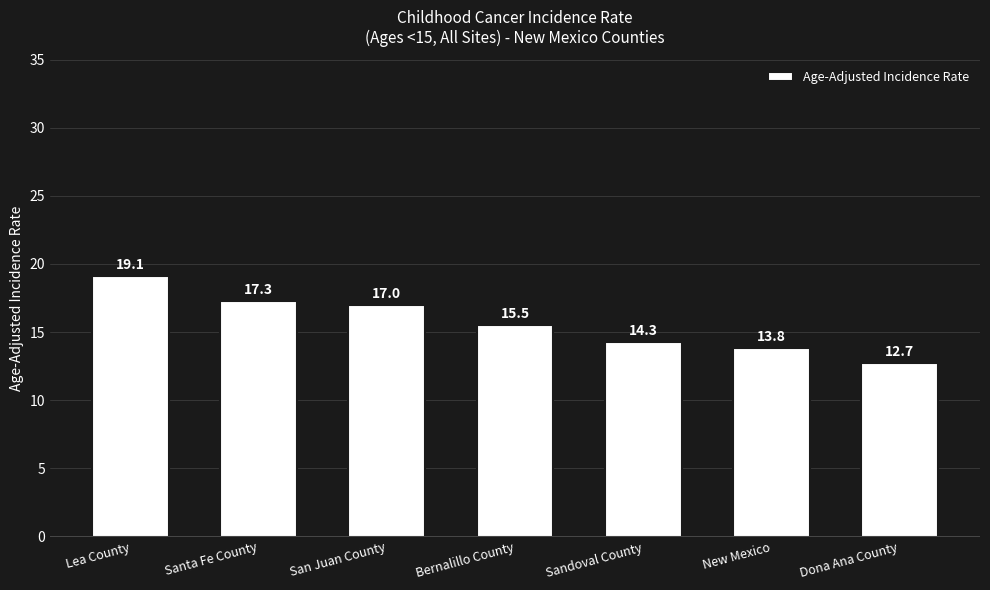

What is the difference between the second highest and second lowest values?

3.5